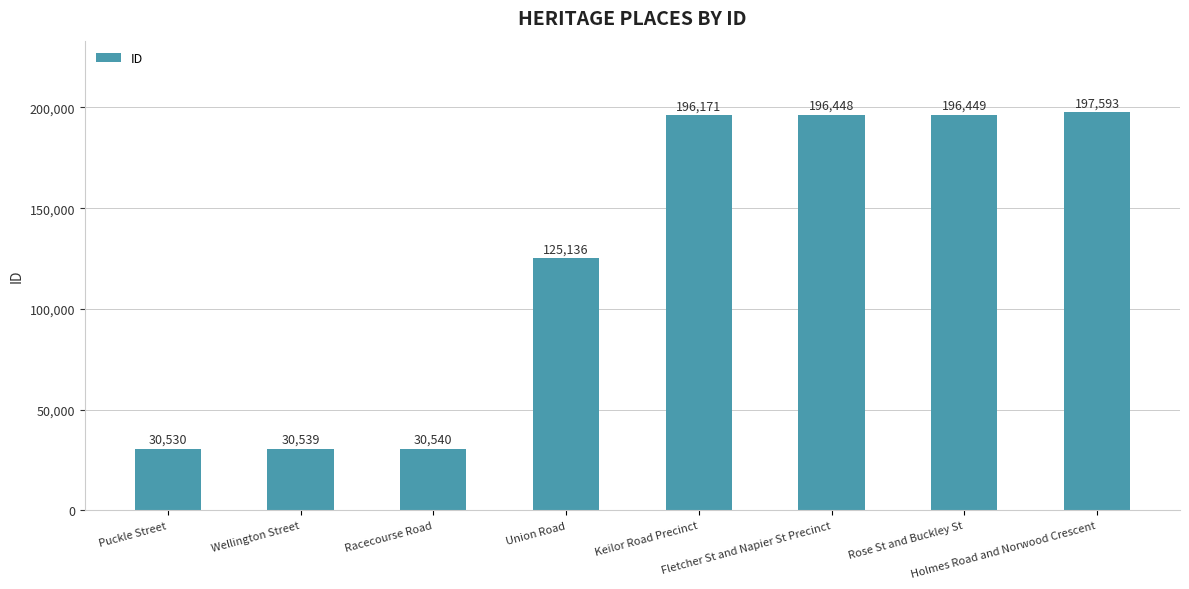

True or false: the data shows 196171 at Keilor Road Precinct.

True